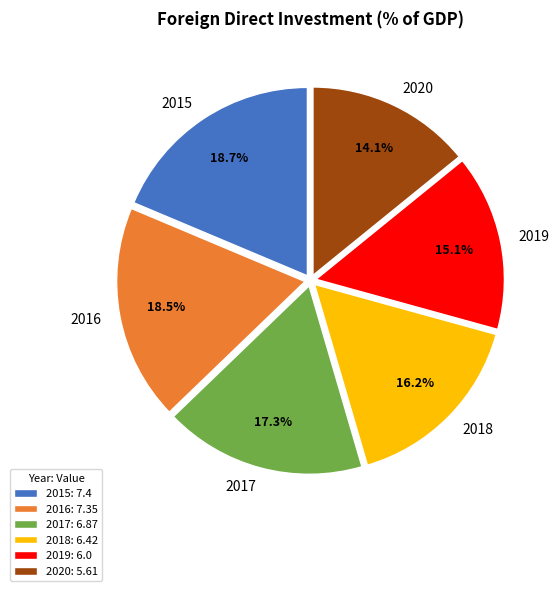

To the nearest percent, what is the difference between the largest and smallest slice percentages?

5%